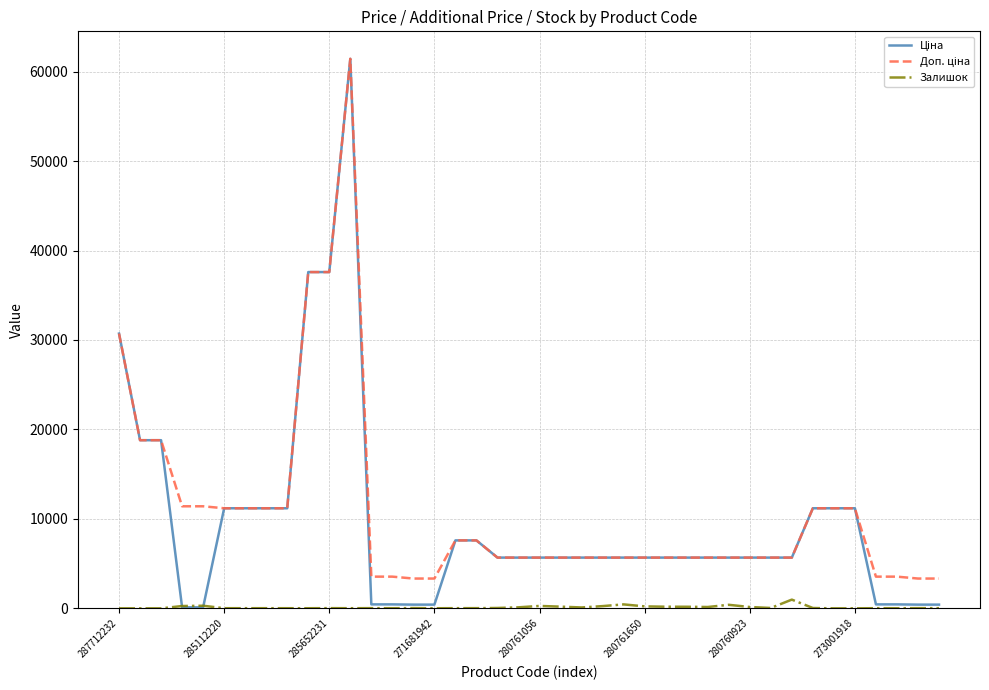

What is the greatest value displayed?

61434.3